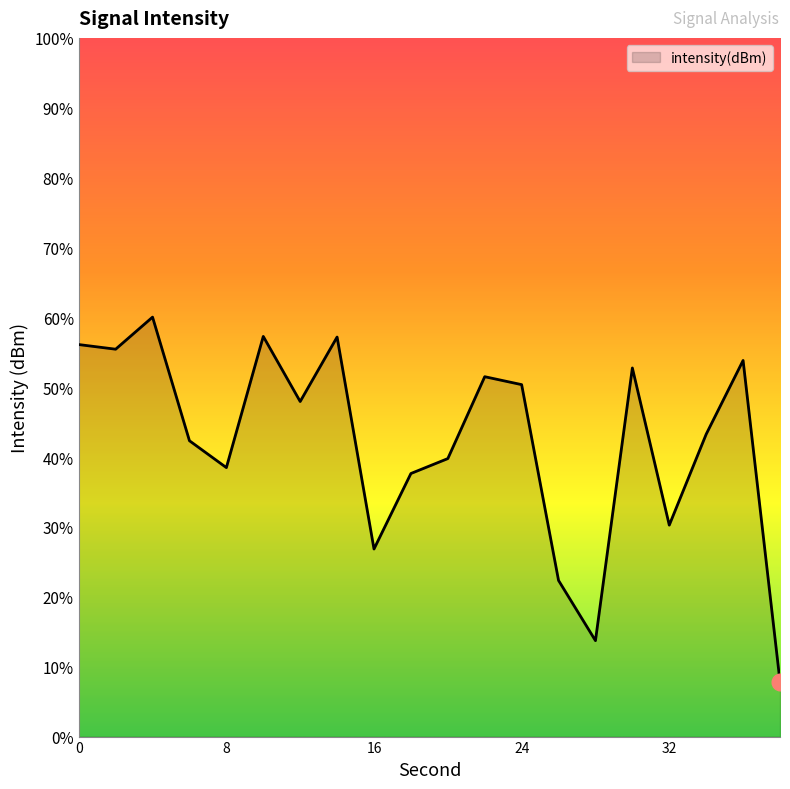

Count the number of categories in the chart.

20